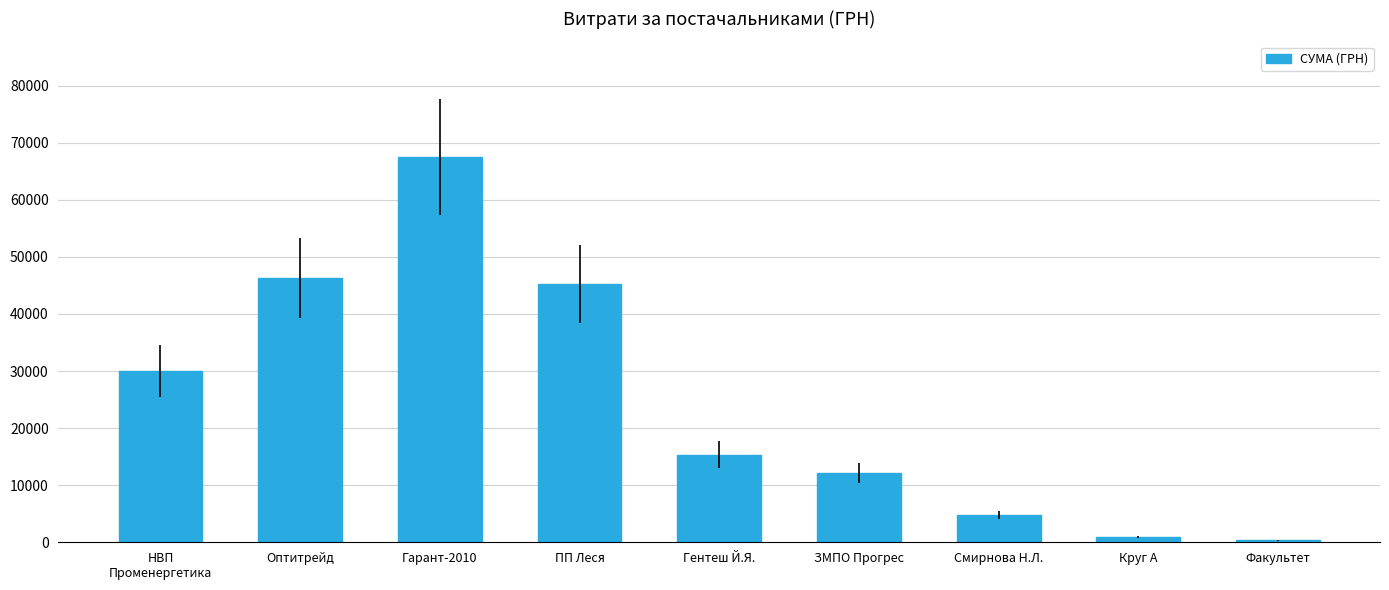

What is the ratio of the value at НВП
Променергетика to the value at Оптитрейд?

0.6